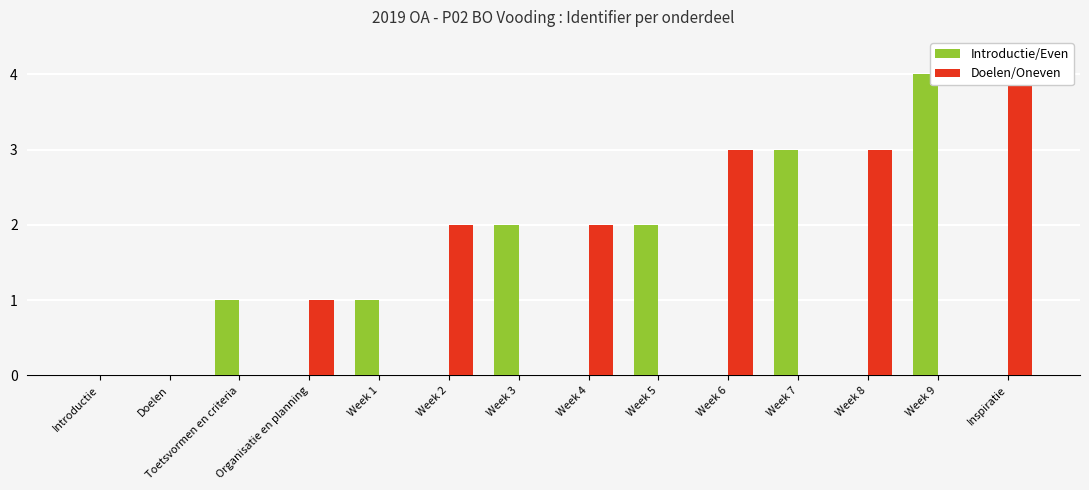

What position from the left is Week 5?

9